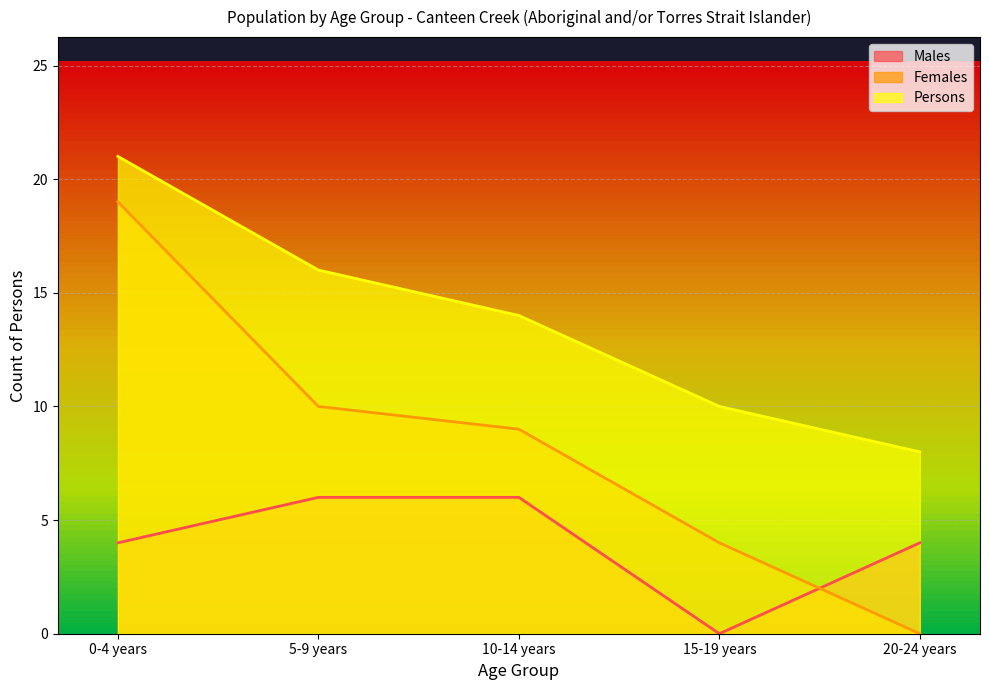

How many data points in Females are above 9?

2